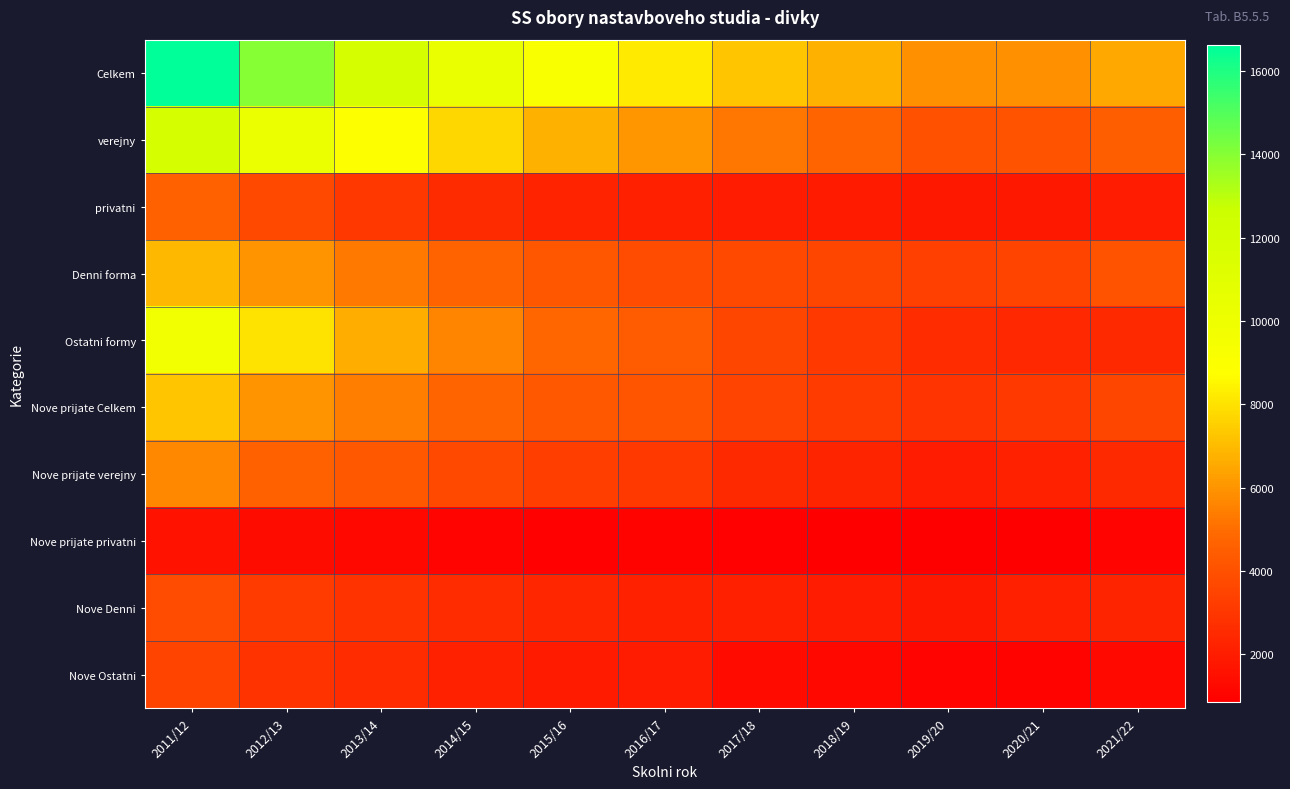

Which series changed the most between 2013/14 and 2019/20?

Celkem